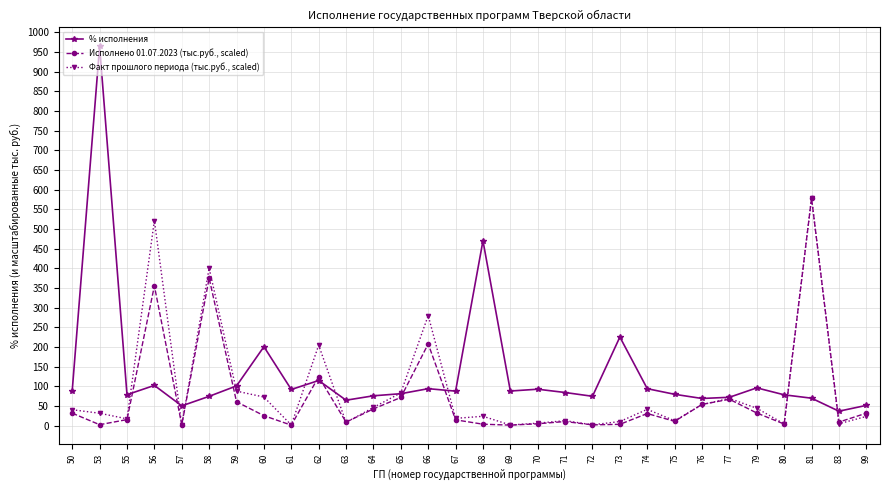

At 58, list the series in order from largest to smallest.

Факт прошлого периода (тыс.руб., scaled), Исполнено 01.07.2023 (тыс.руб., scaled), % исполнения